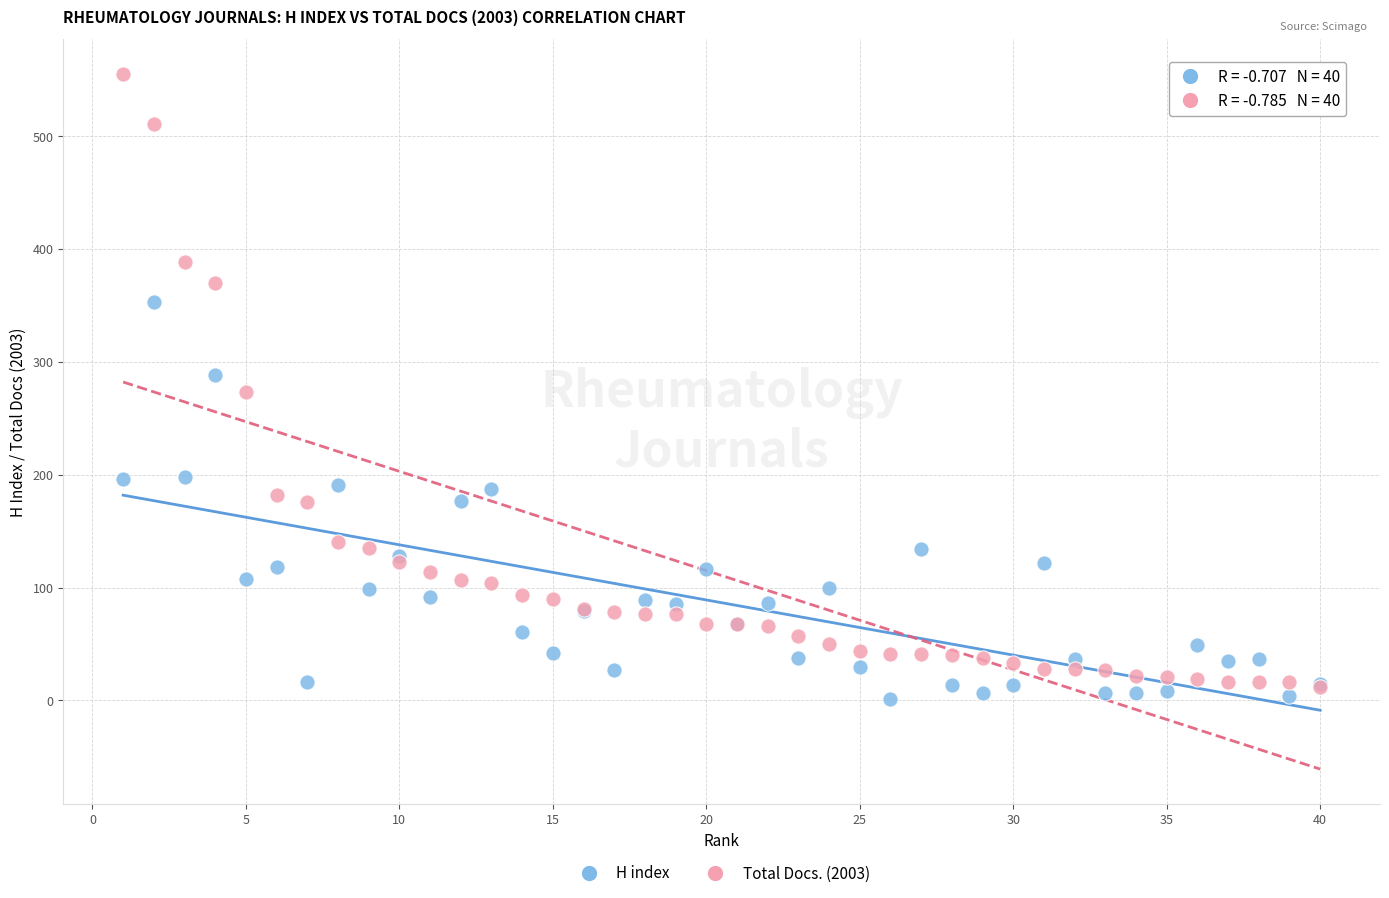

Which series has the widest spread of Y values?

Total Docs. (2003)